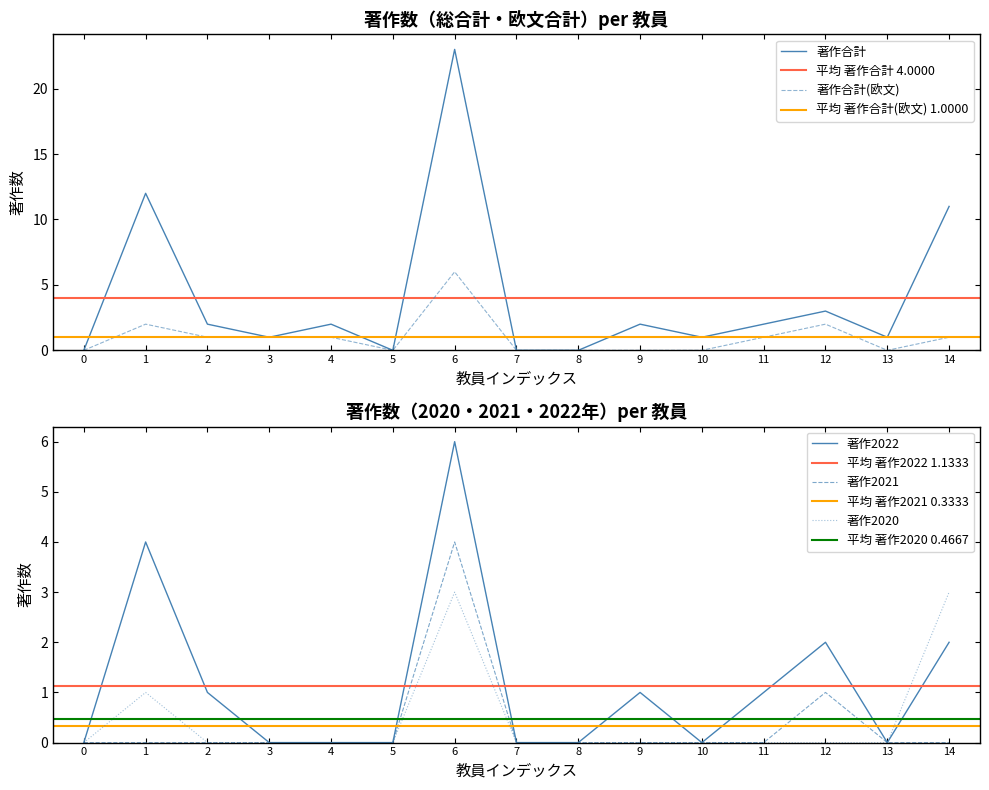

At which label does 著作2021 reach its peak?

6